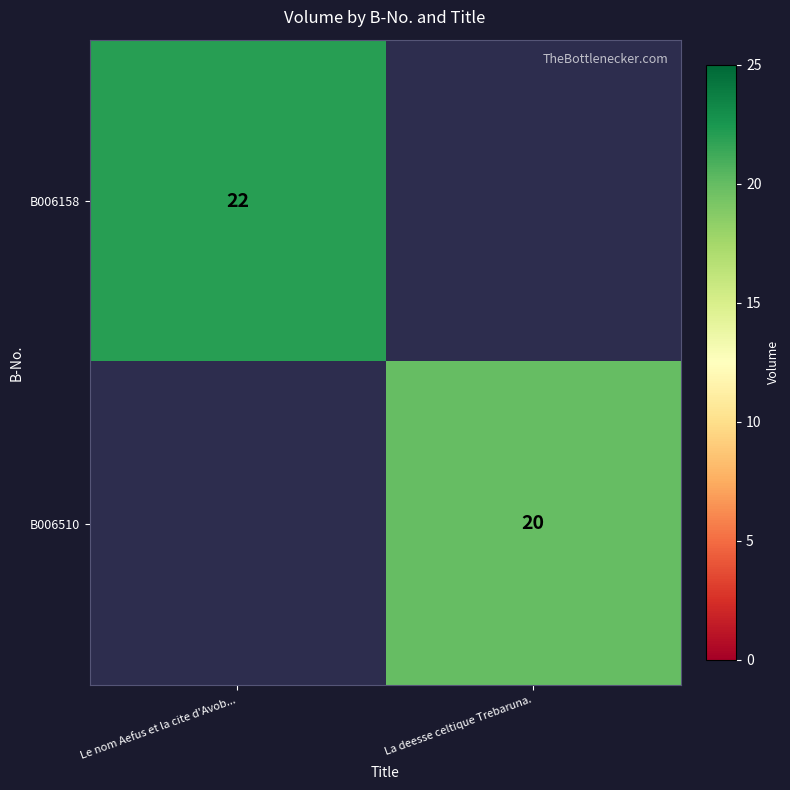

True or false: B006158 has a value of 15 at Le nom Aefus et la cite d'Avob....

False